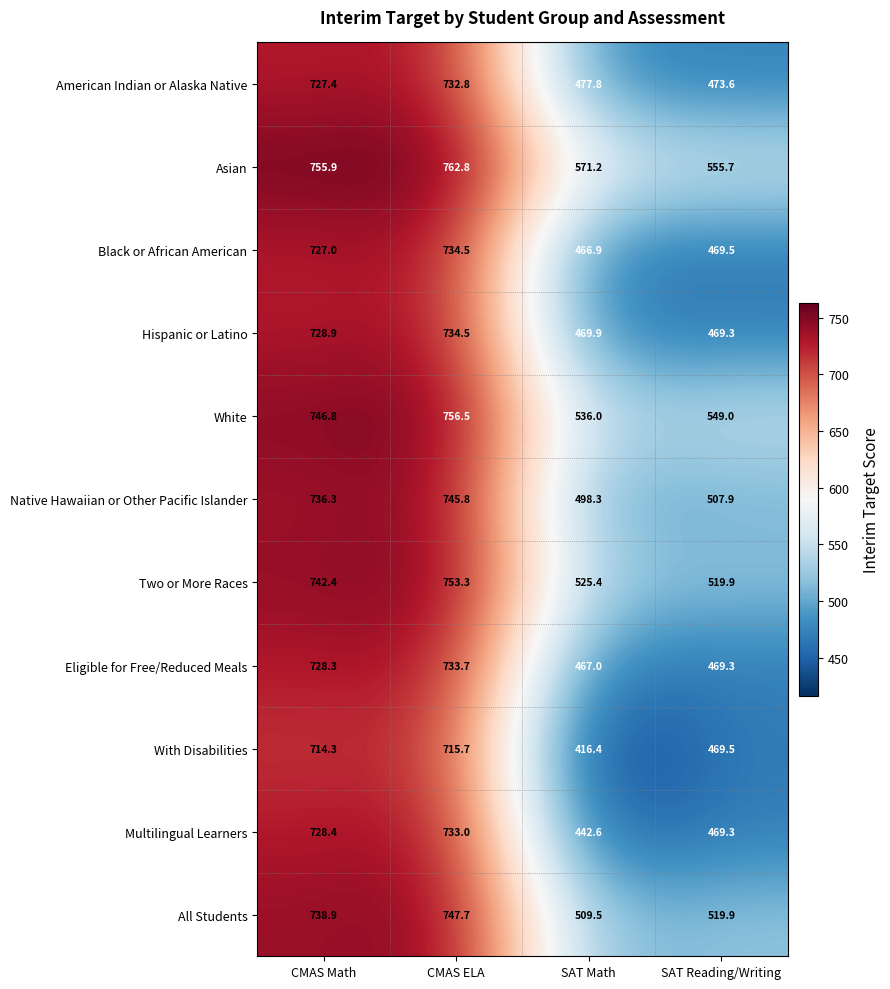

The value of With Disabilities at SAT Math is 683.4. True or false?

False